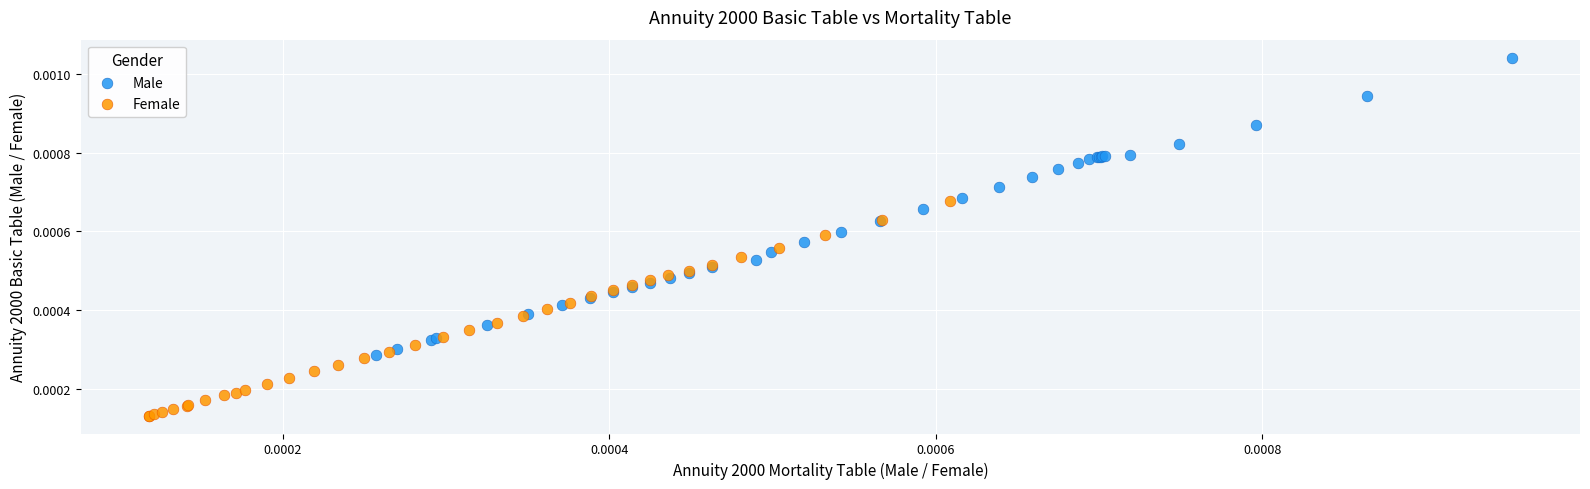

Which series contains the lowest Y value?

Female